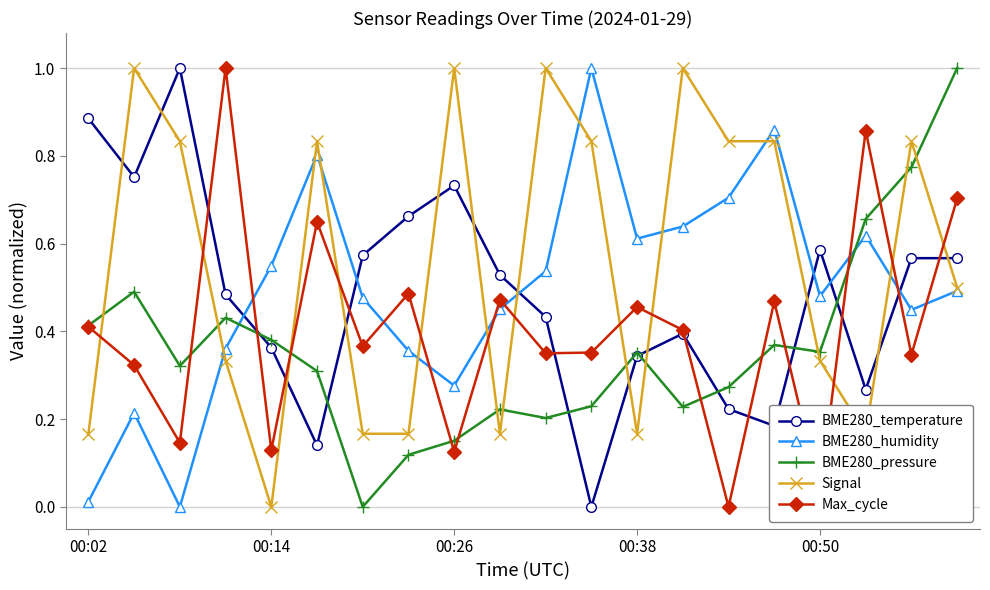

What is the maximum value for Max_cycle?

1.0